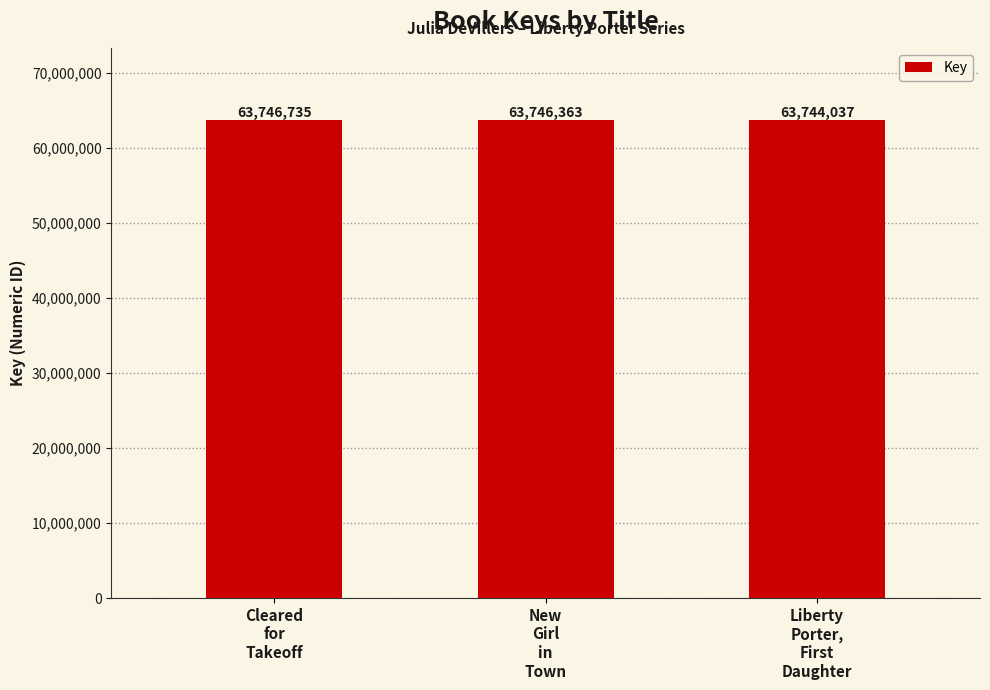

Rank the categories by value from highest to lowest.

Cleared
for
Takeoff, New
Girl
in
Town, Liberty
Porter,
First
Daughter